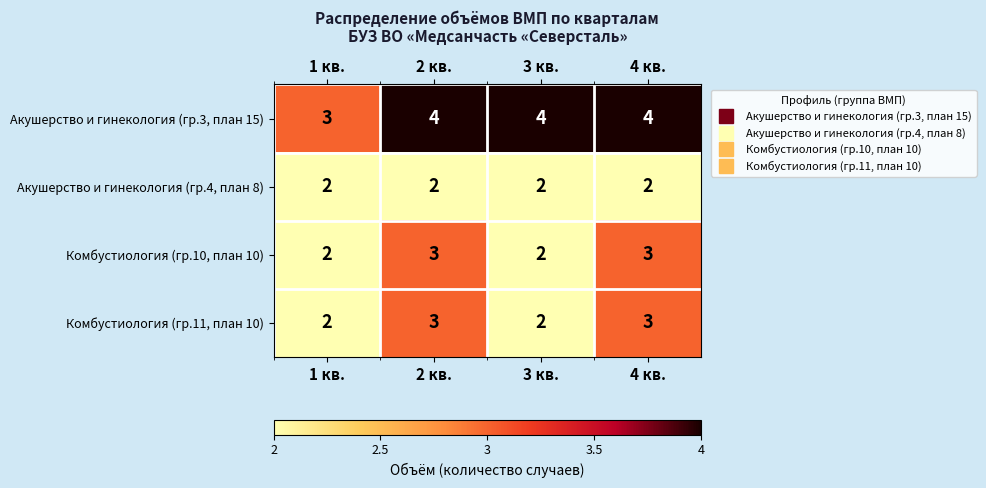

What is the maximum value shown in the chart?

4